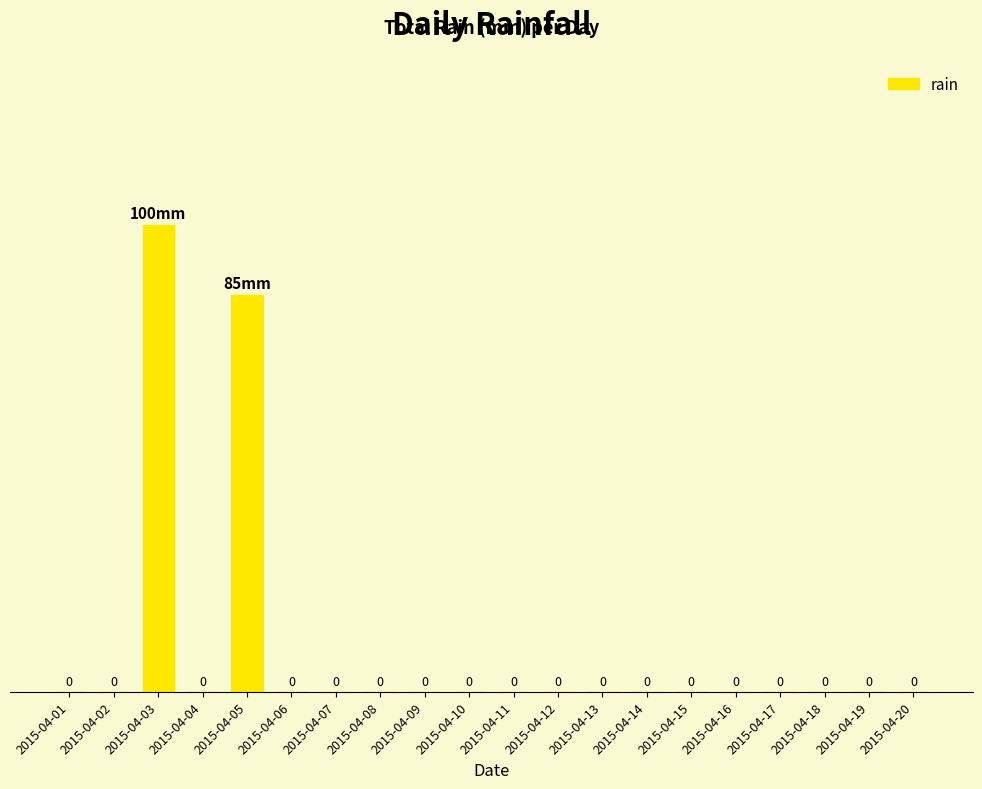

At which label is the value closest to 50?

2015-04-05